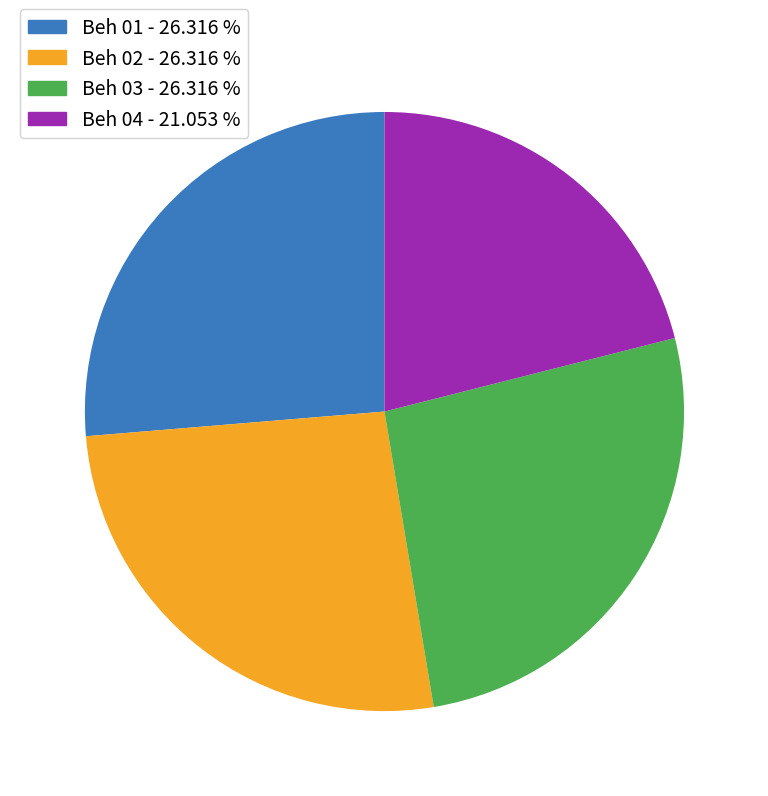

Between Beh 04 - 21.053 % and Beh 03 - 26.316 %, which is larger?

Beh 03 - 26.316 %